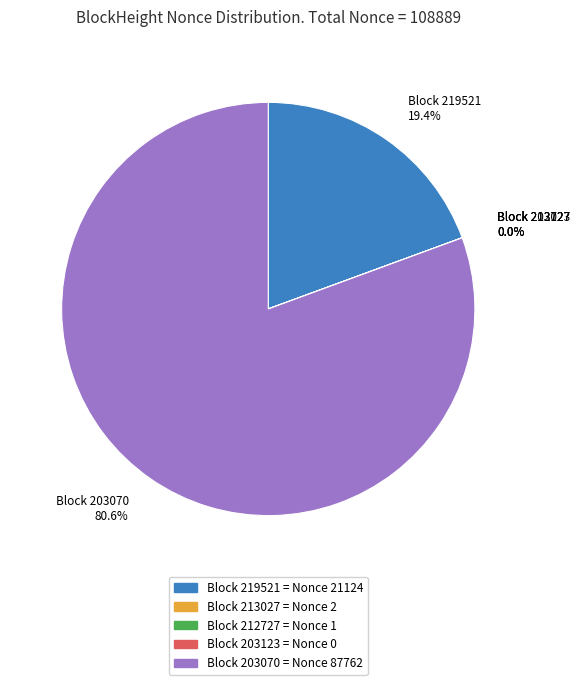

What is the change in value from 203123 to 203070?

+87762